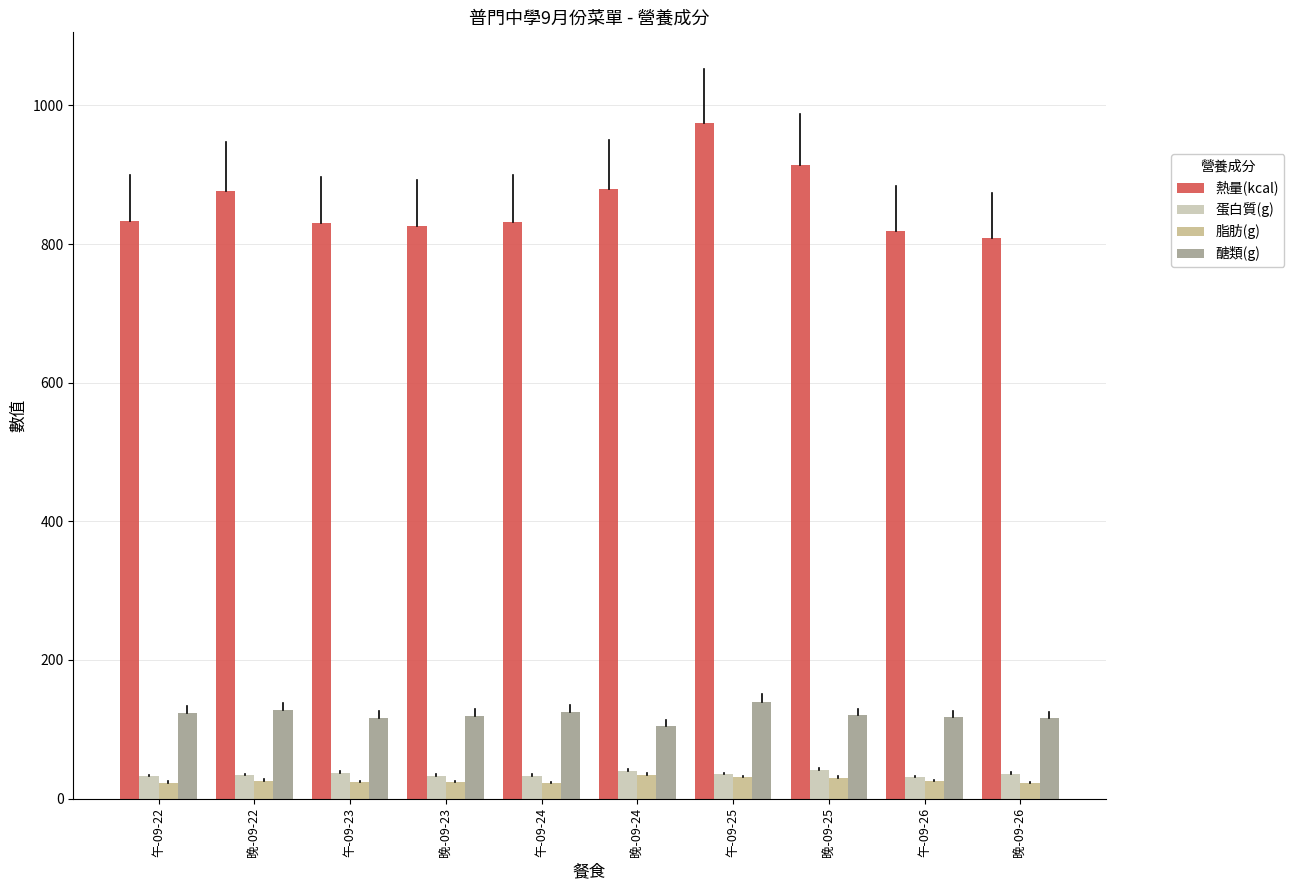

At which category does the chart reach its peak across all series?

午-09-25